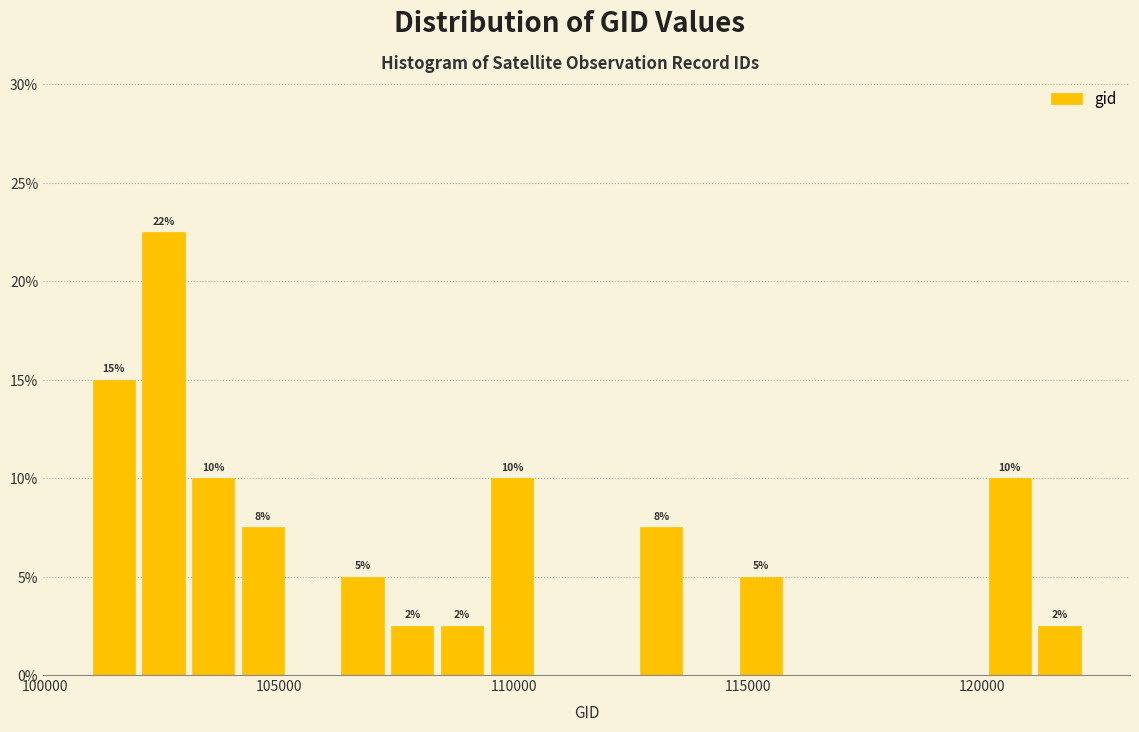

Around what value on the x-axis is the tallest bar? Give the approximate position of its centre, as read against the axis.

102500